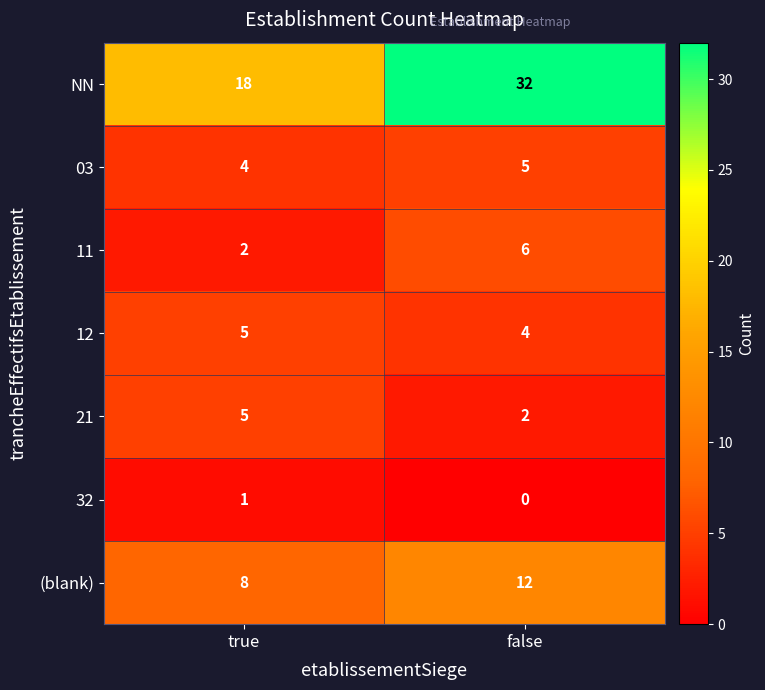

At which label is 12 closest to 4?

false